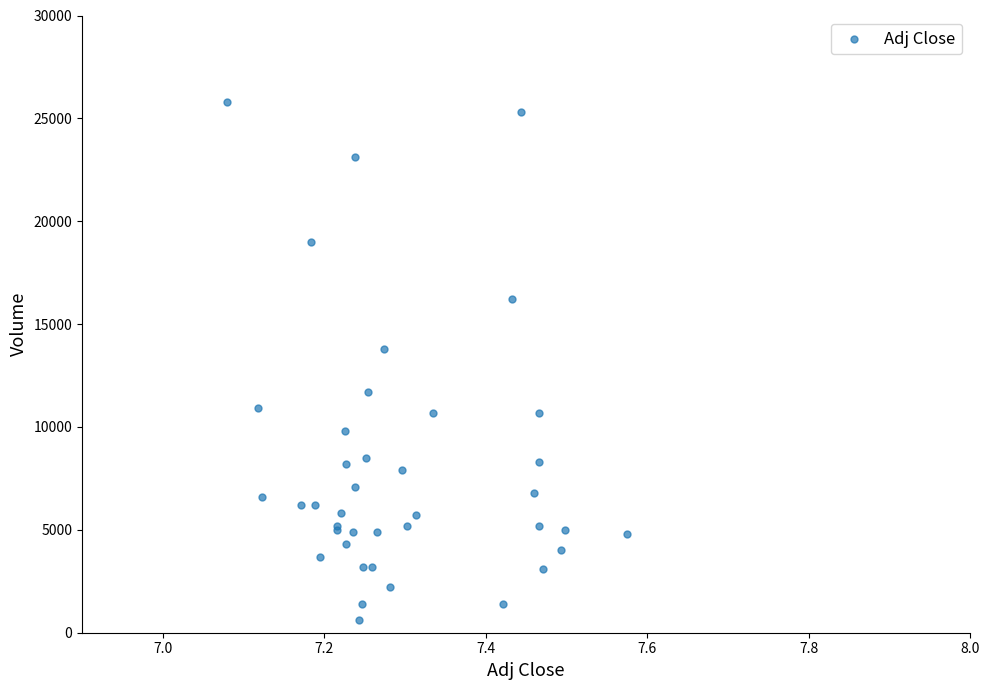

What Y value in the scatter plot is closest to 13200?

13800